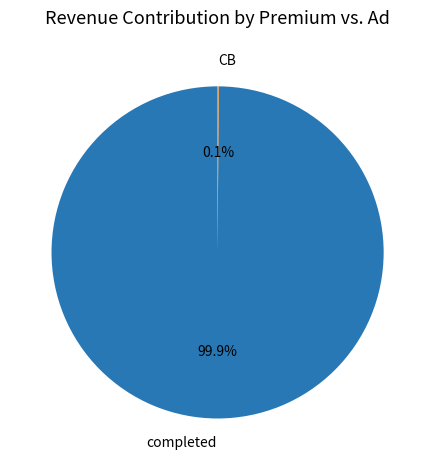

Is there any slice that represents more than half of the pie?

Yes